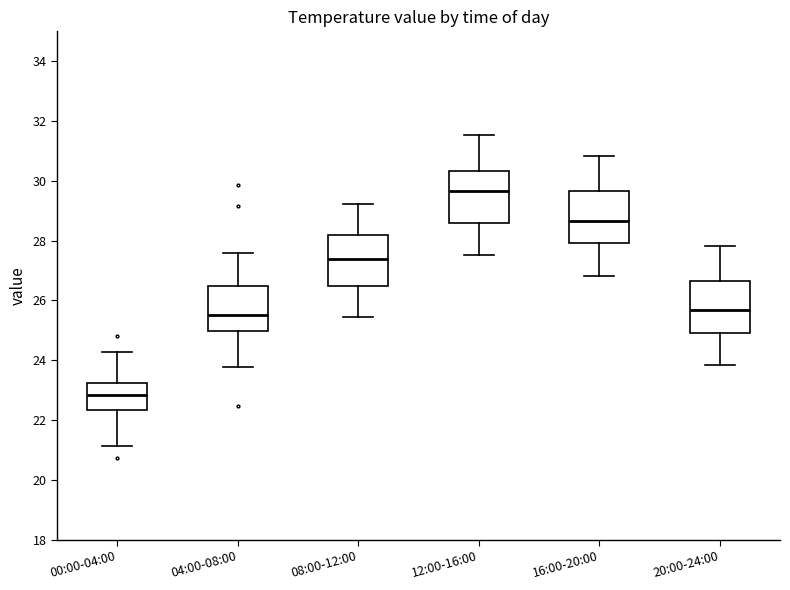

Where does the median line of the box for 08:00-12:00 sit on the y-axis? The values are not printed on the chart, so give them approximately, as read against the axis.

27.4